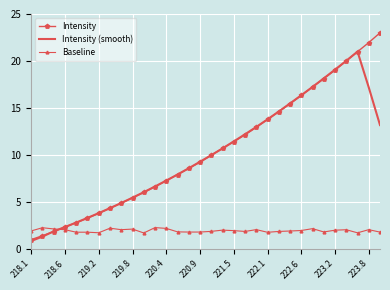

What is the minimum value shown in the chart?

0.9